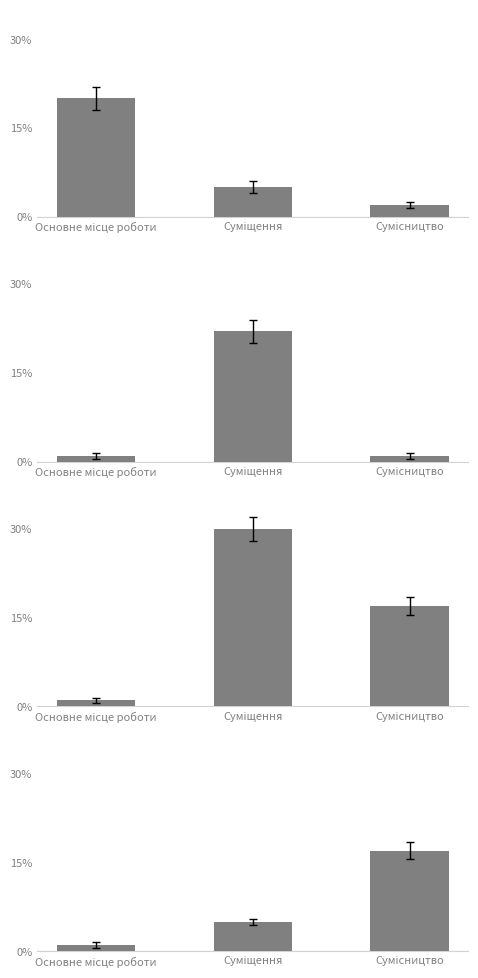

How many data points does each series have?

3